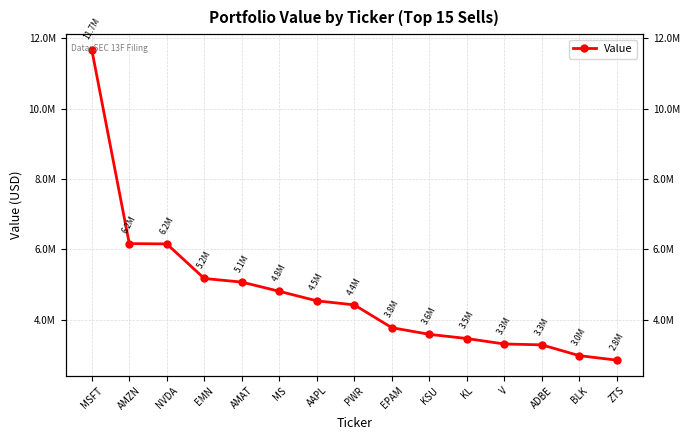

The chart shows a value of 2845000 at ZTS. True or false?

True